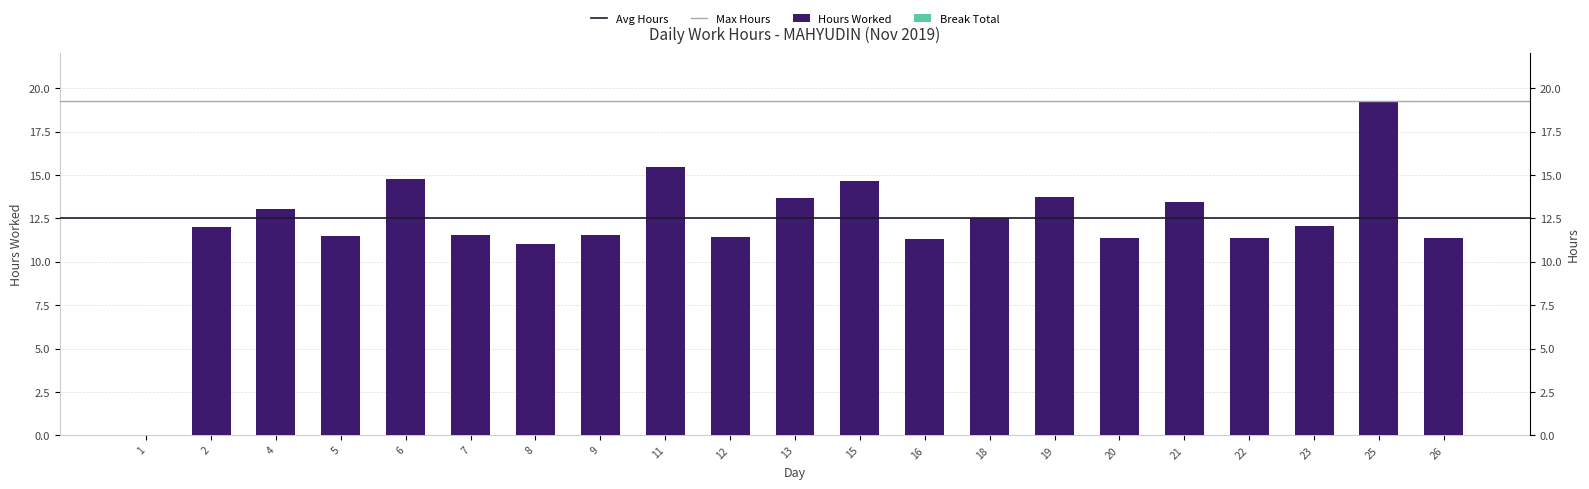

What is the change in value from 13 to 15?

+1.0